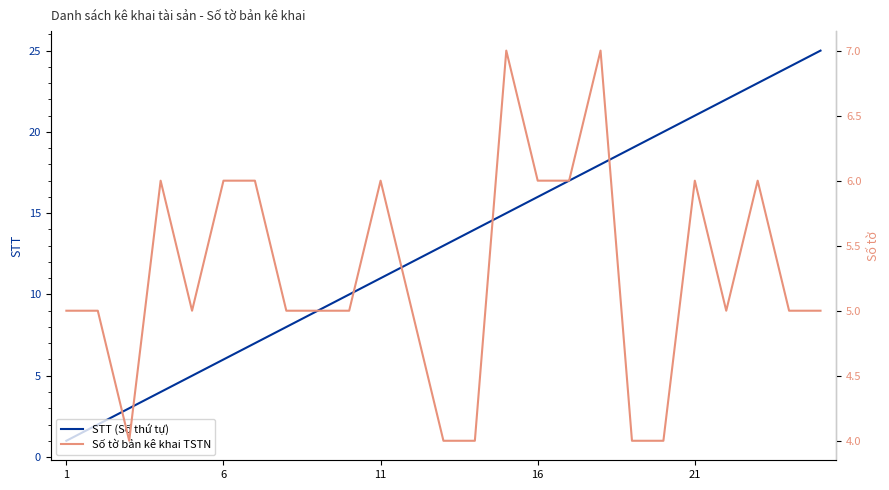

Is it true that STT (Số thứ tự) equals 1 at 1?

True